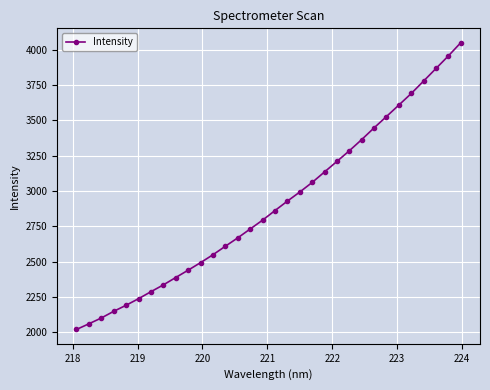

What is the value of the 15th point from the left?

2732.0